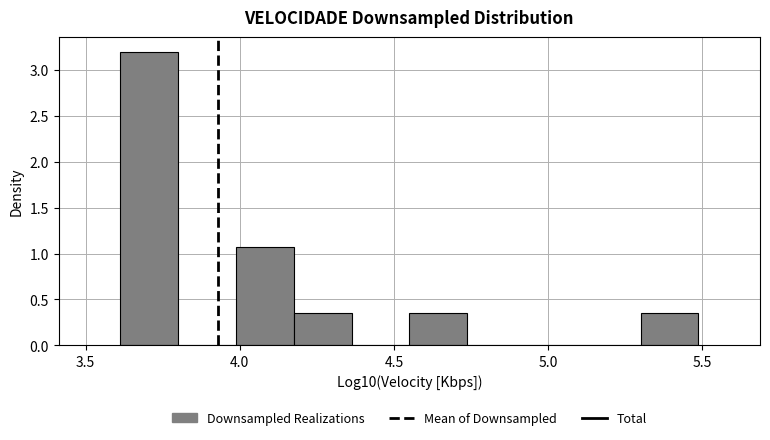

Around what value on the x-axis is the tallest bar? Give the approximate position of its centre, as read against the axis.

3.70